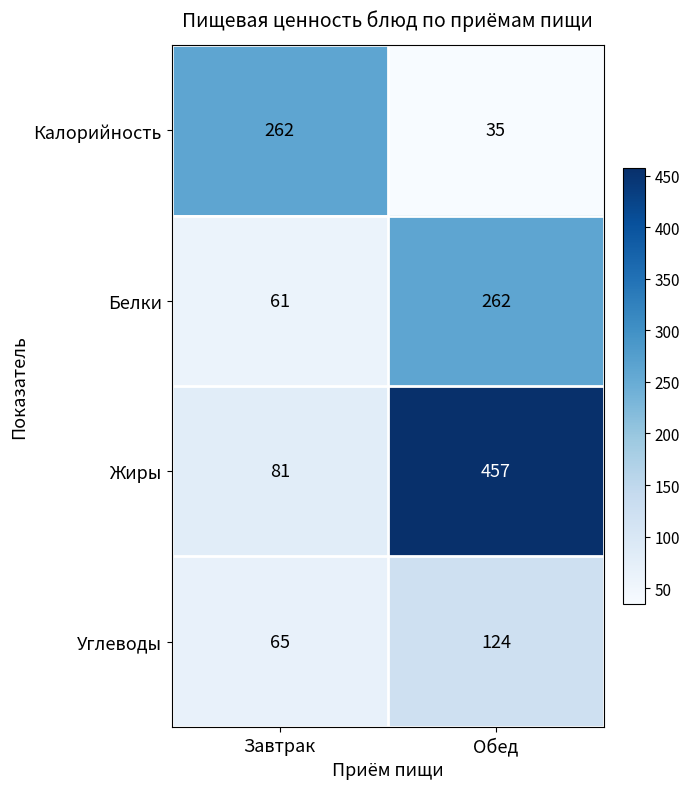

Which series changed the most between Завтрак and Обед?

Жиры